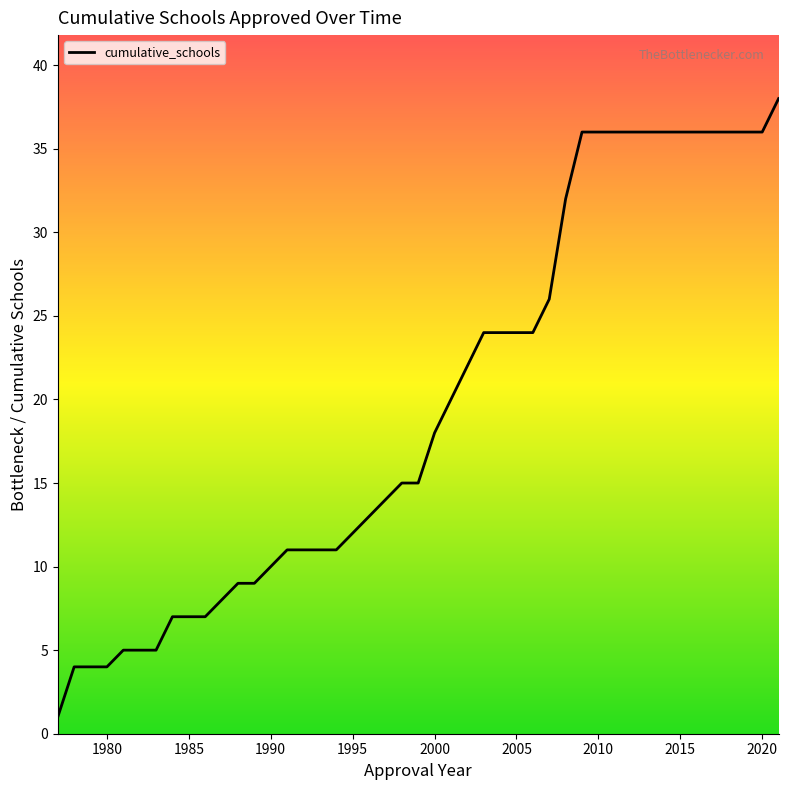

What is the difference between the maximum and minimum values?

37